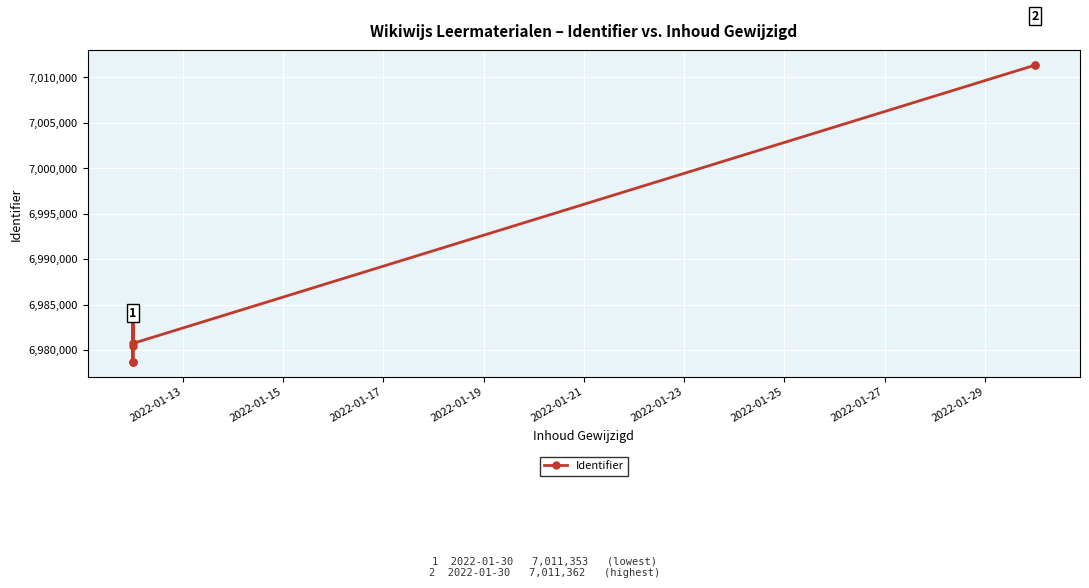

How many points are higher than both their immediate neighbors (excluding endpoints)?

2